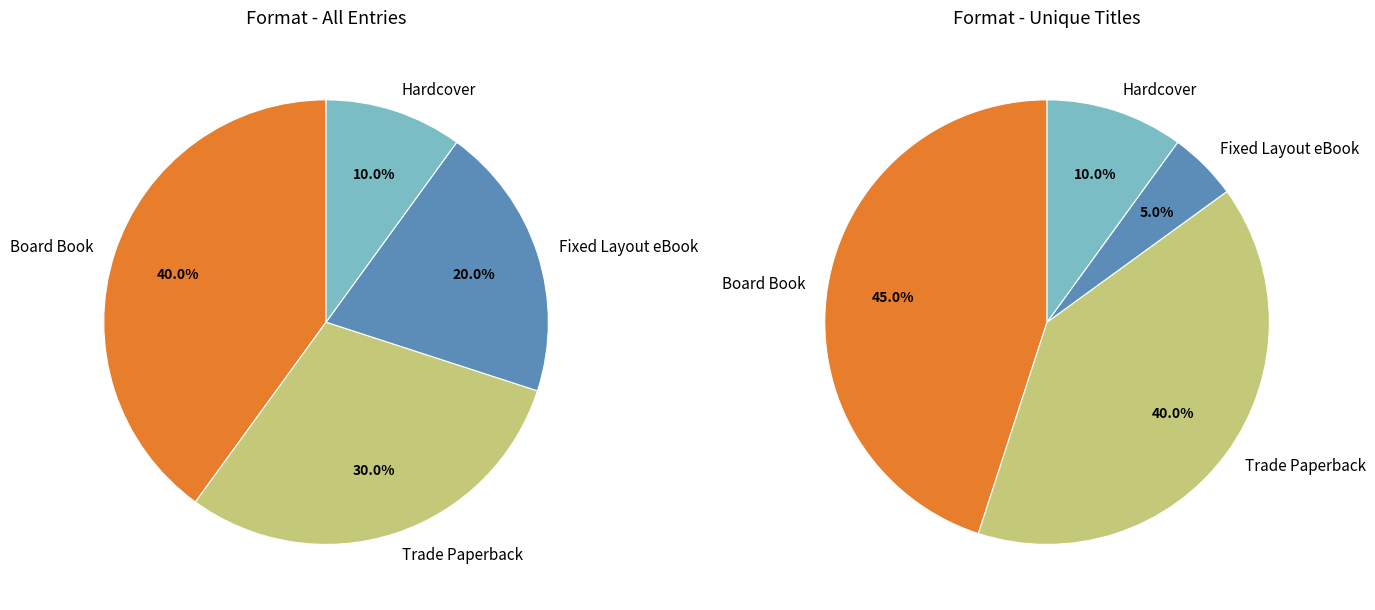

How many slices are in this pie chart?

4